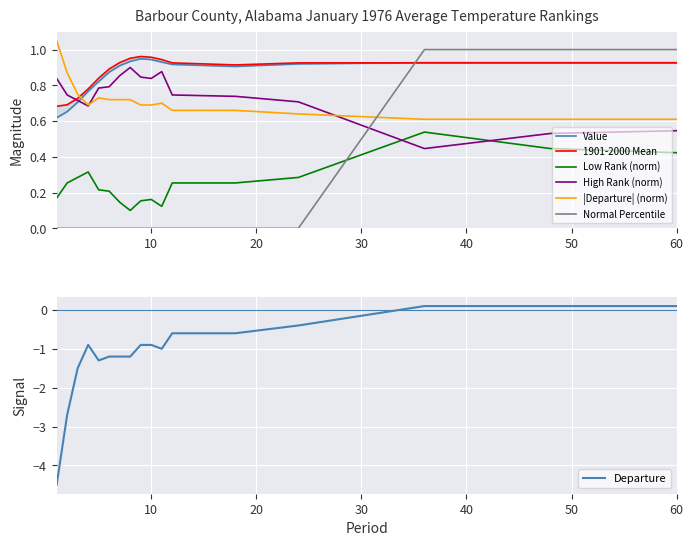

How many times do |Departure| (norm) and Normal Percentile cross each other?

1